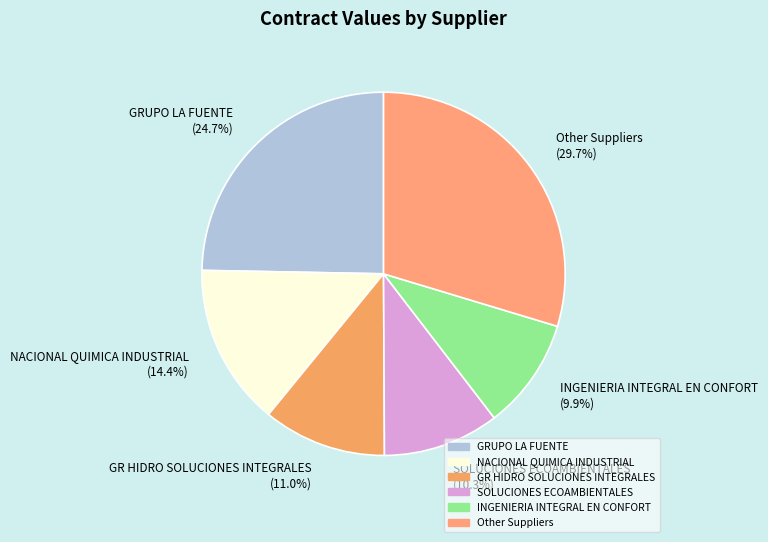

Between GRUPO LA FUENTE and Other Suppliers, which is larger?

Other Suppliers